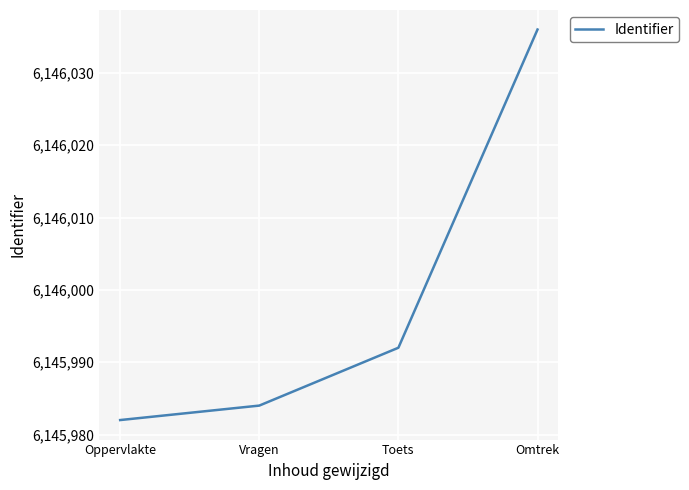

What is the greatest value displayed?

6146036